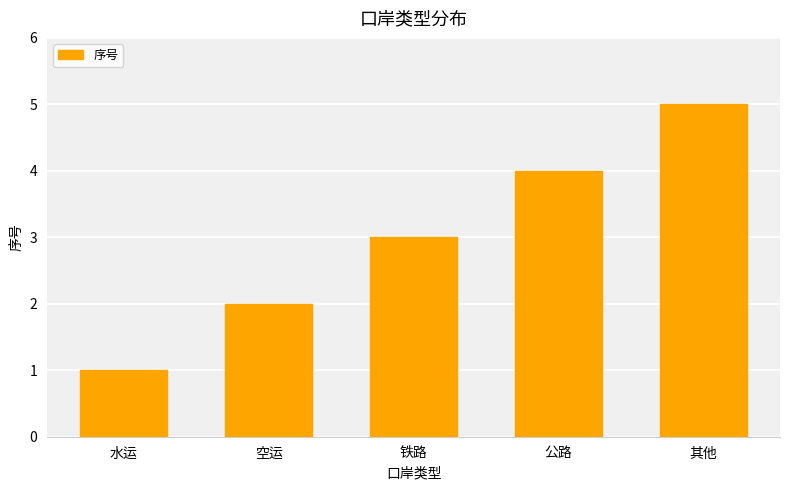

Read the value at 水运.

1